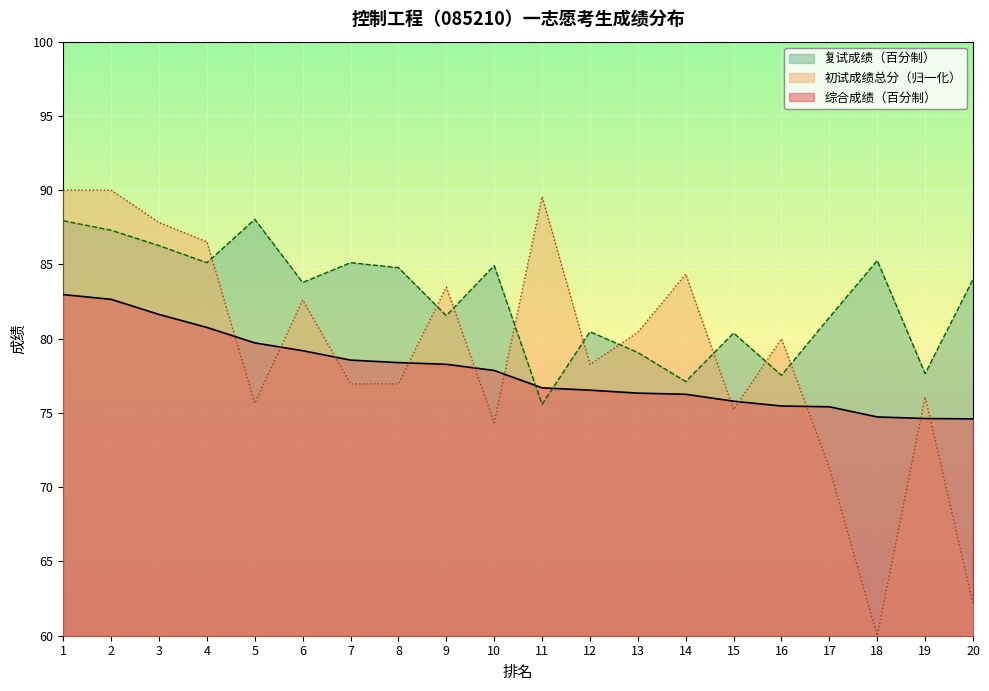

How many interior local valleys does the 复试成绩（百分制） series have?

7